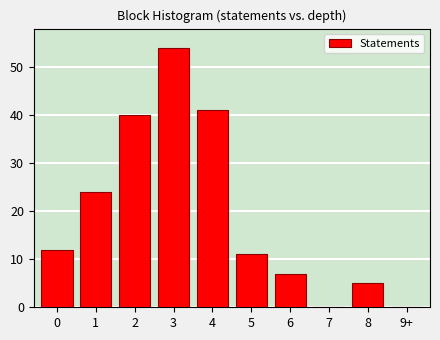

Reading left to right, extract all data points from this chart.

0=12	1=24	2=40	3=54	4=41	5=11	6=7	7=0	8=5	9+=0